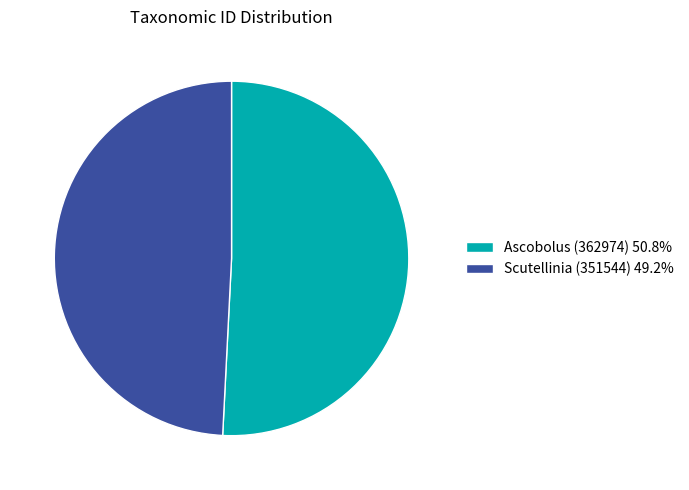

Does Scutellinia (351544) 49.2% account for over 50% of the chart?

No